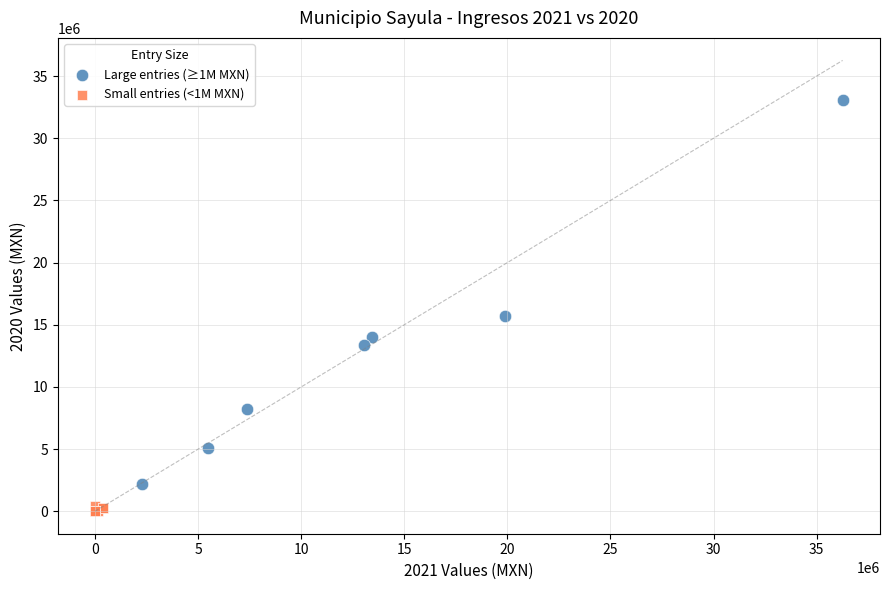

What are all the series names shown in the legend?

Large entries (≥1M MXN), Small entries (<1M MXN)